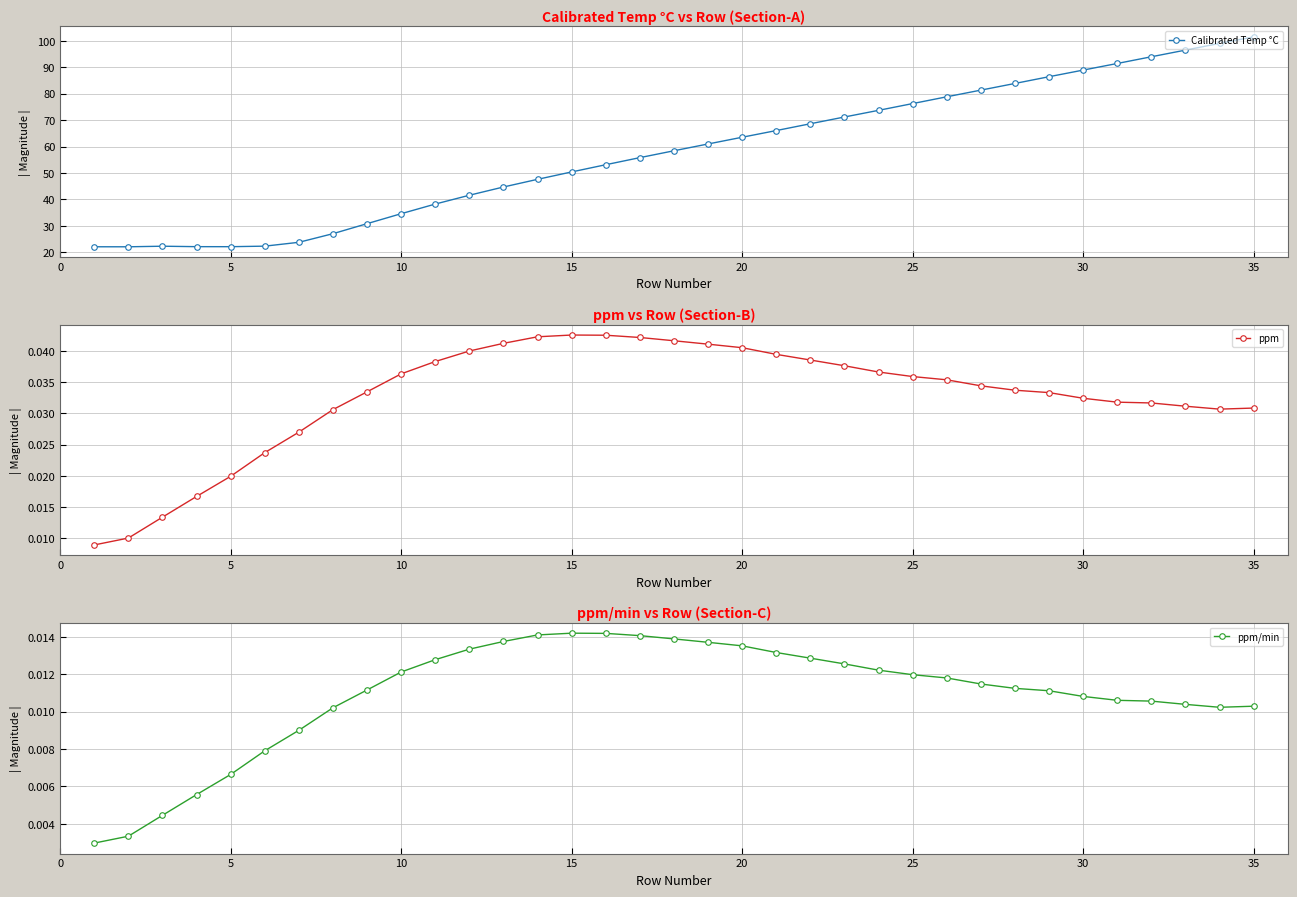

What are all the series names shown in the legend?

Calibrated Temp °C, ppm, ppm/min